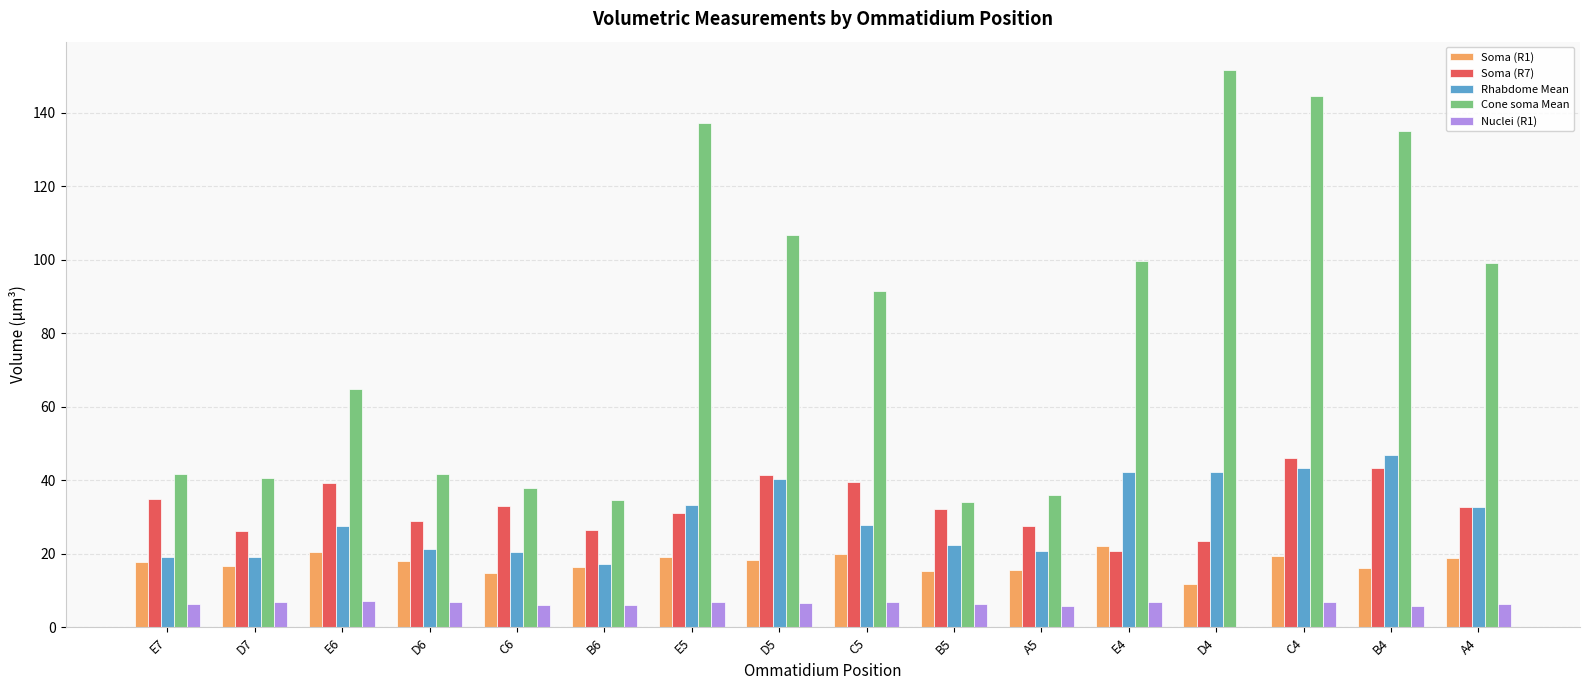

Is it true that Soma (R7) equals 35.3 at E4?

False